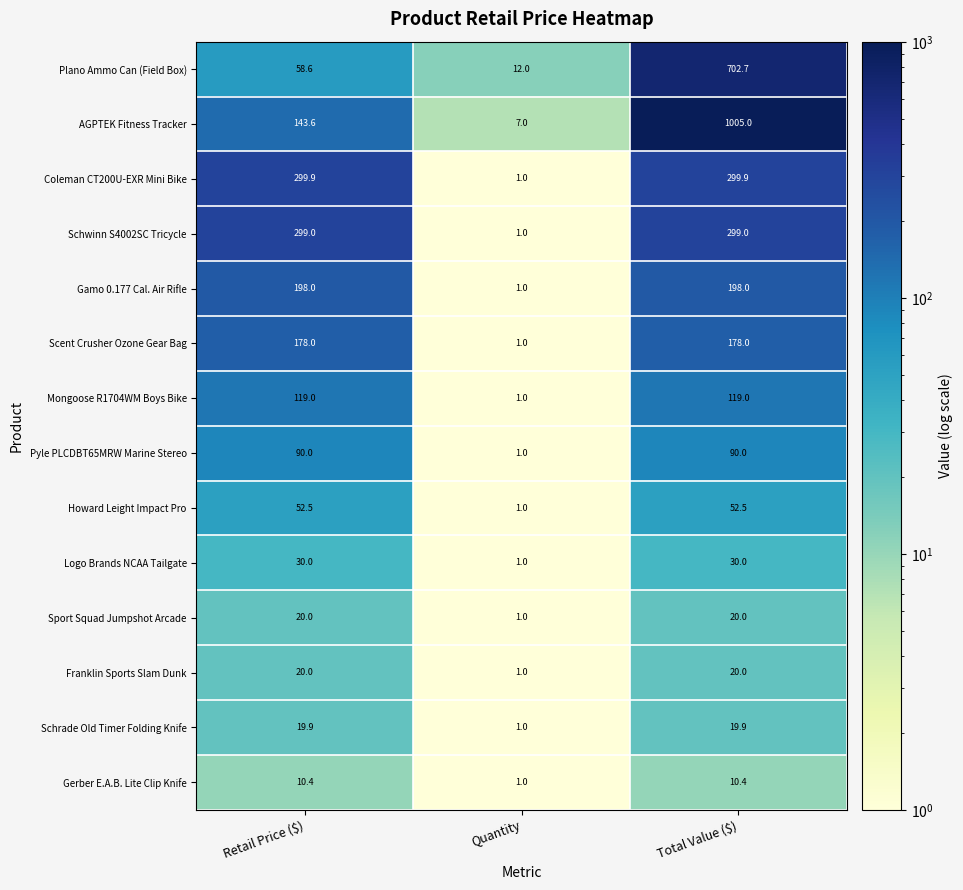

What is the difference between the highest and lowest values at Retail Price ($)?

289.5